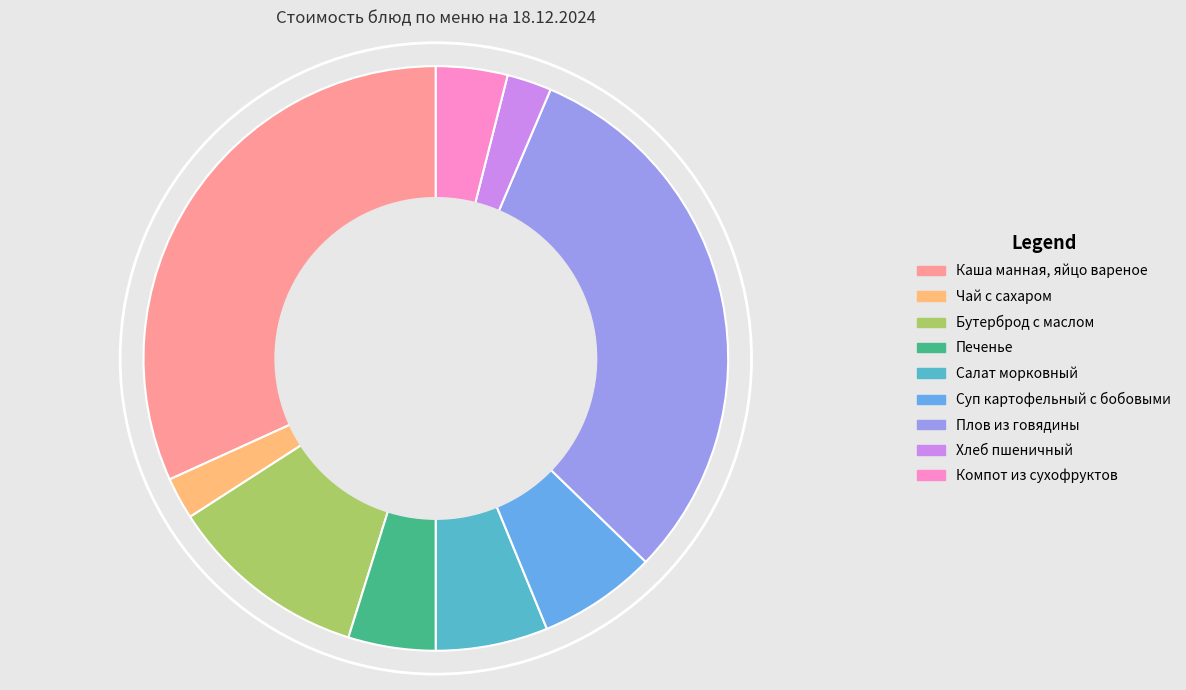

Which category has the biggest portion of the pie?

Каша манная, яйцо вареное